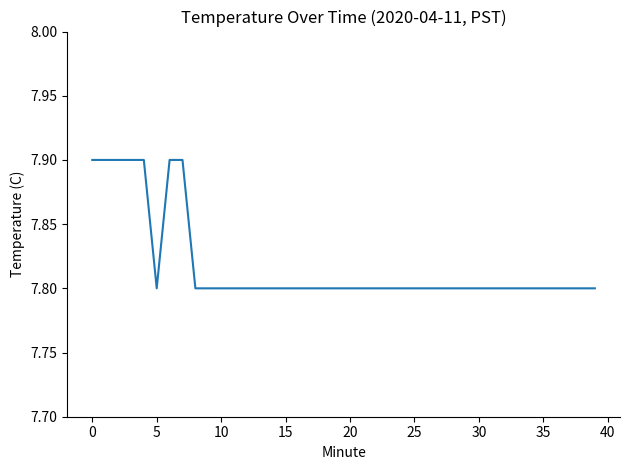

What is the maximum value shown in the chart?

7.9